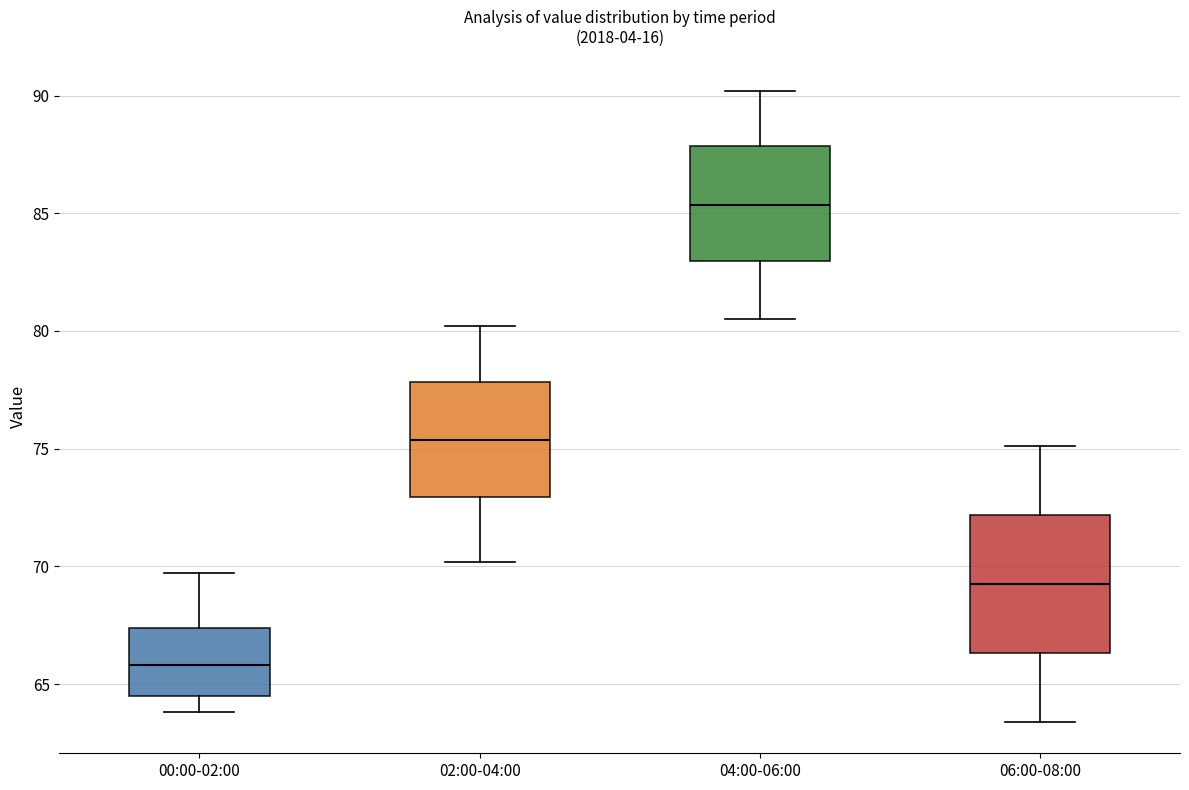

Which box has the highest median line?

04:00-06:00